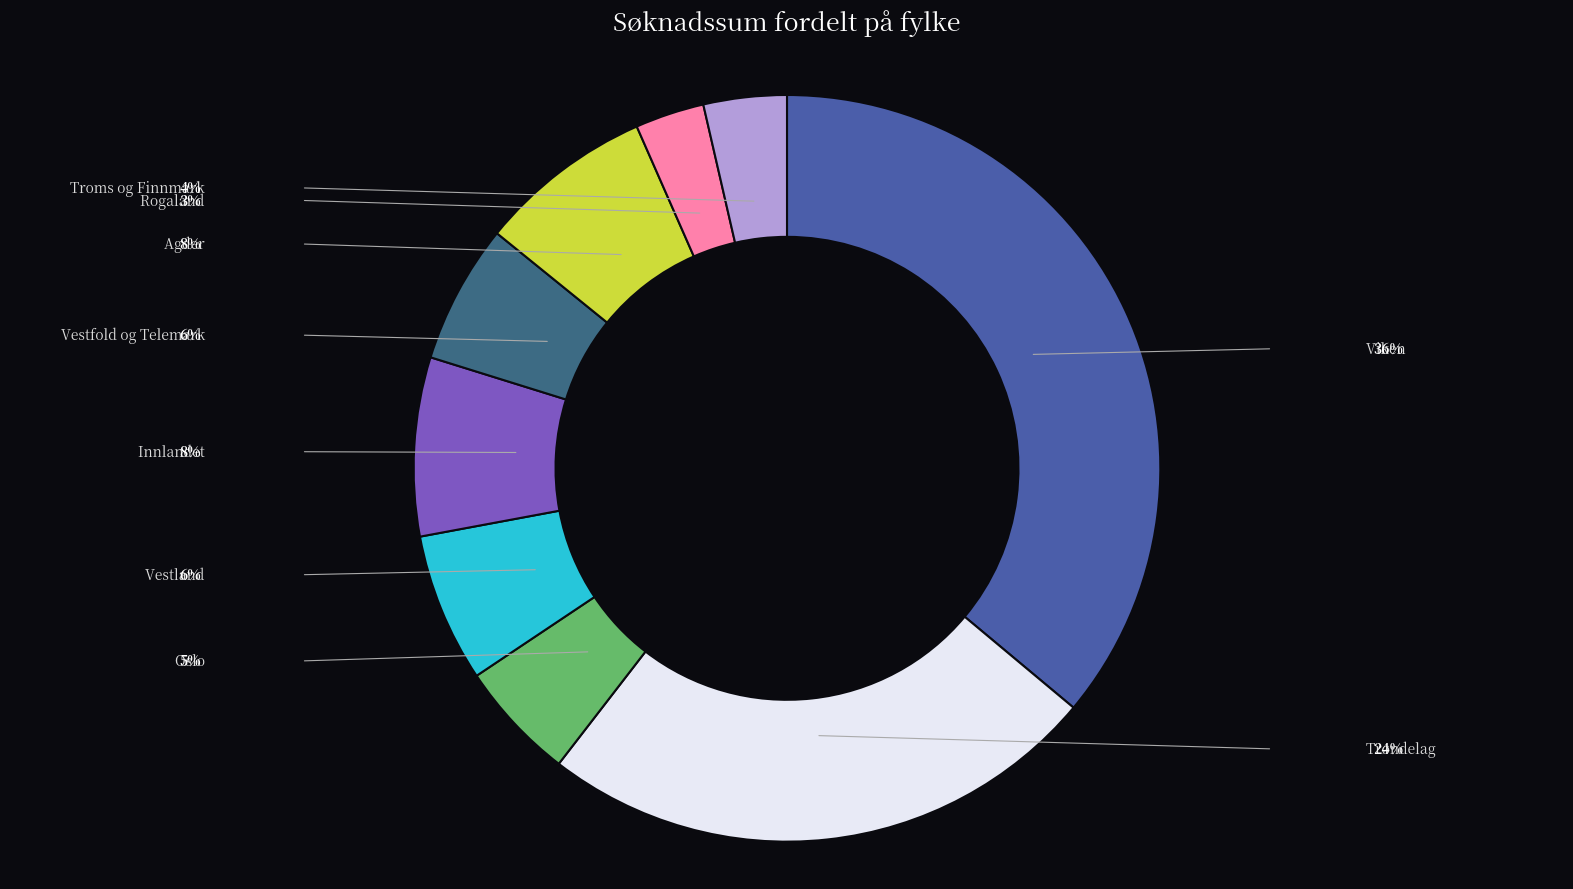

Is it true that Viken is 33% of the pie?

False